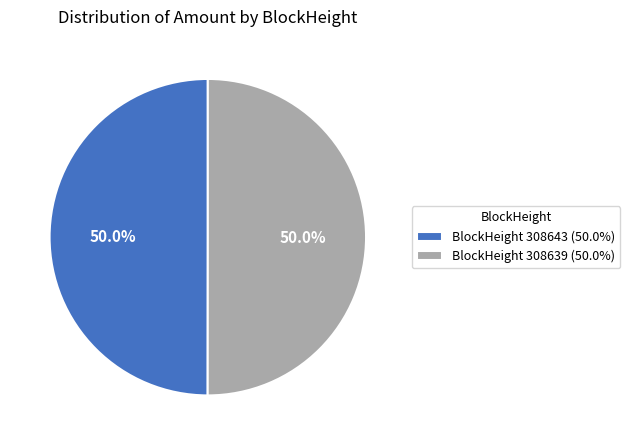

Approximately how many times larger is the value at BlockHeight 308643 (50.0%) compared to BlockHeight 308639 (50.0%)?

1.0